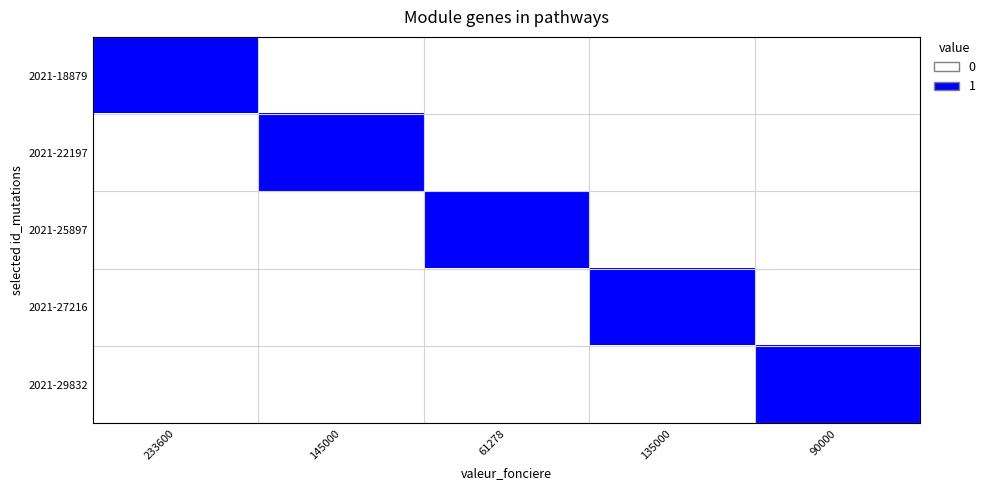

What is the total value across all series at 145000?

1